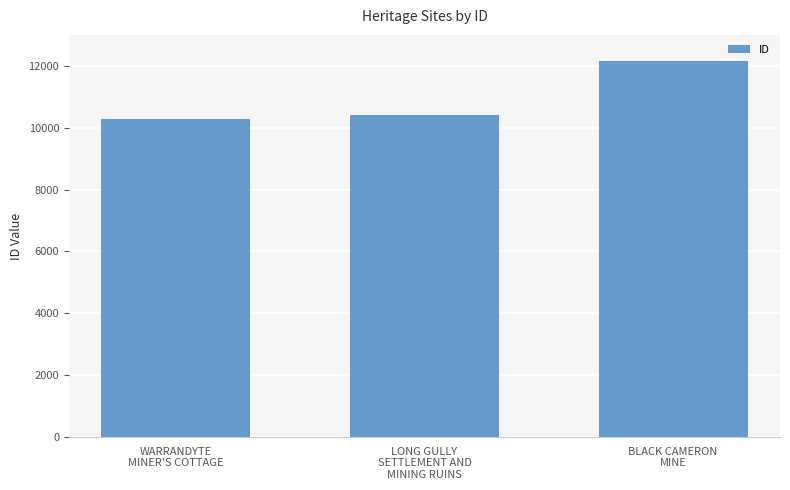

Reading left to right, transcribe all the data shown in this chart.

10267	10410	12145